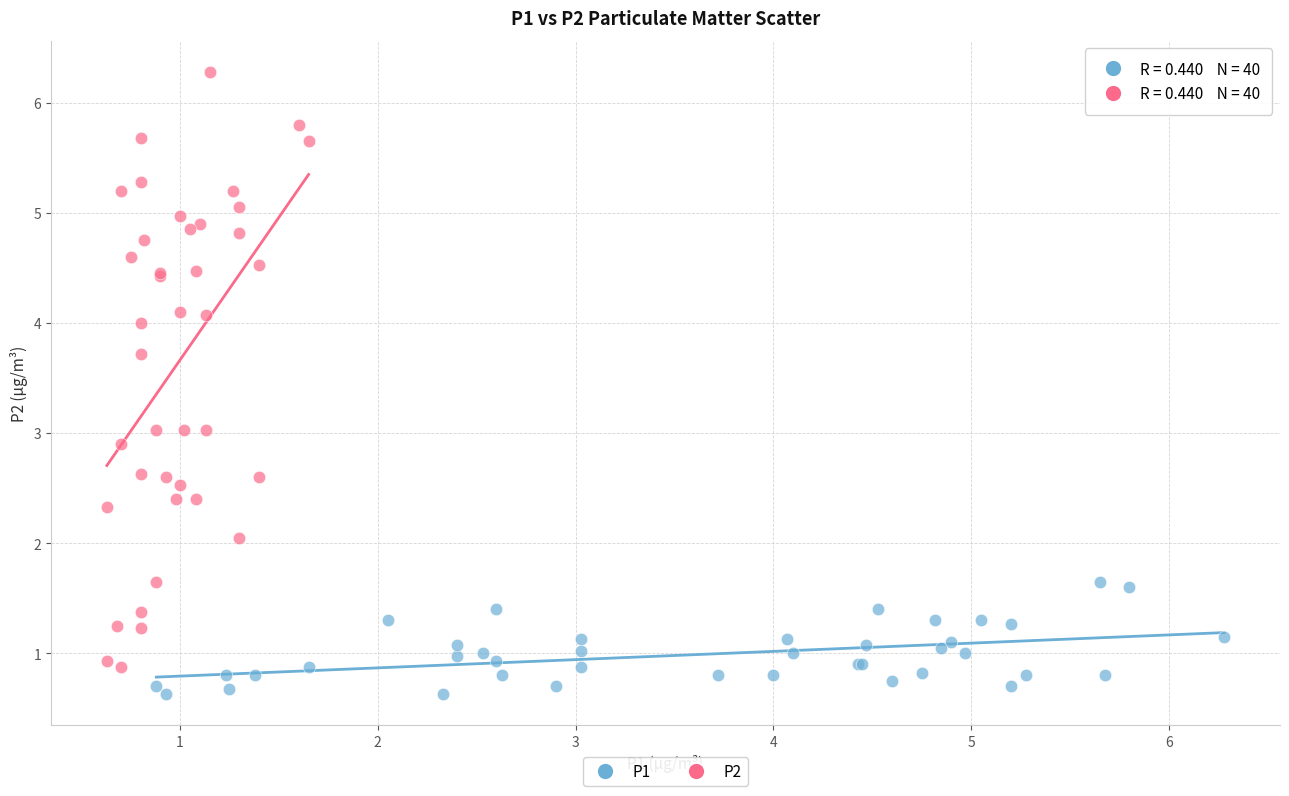

Which series reaches the minimum Y coordinate?

P1